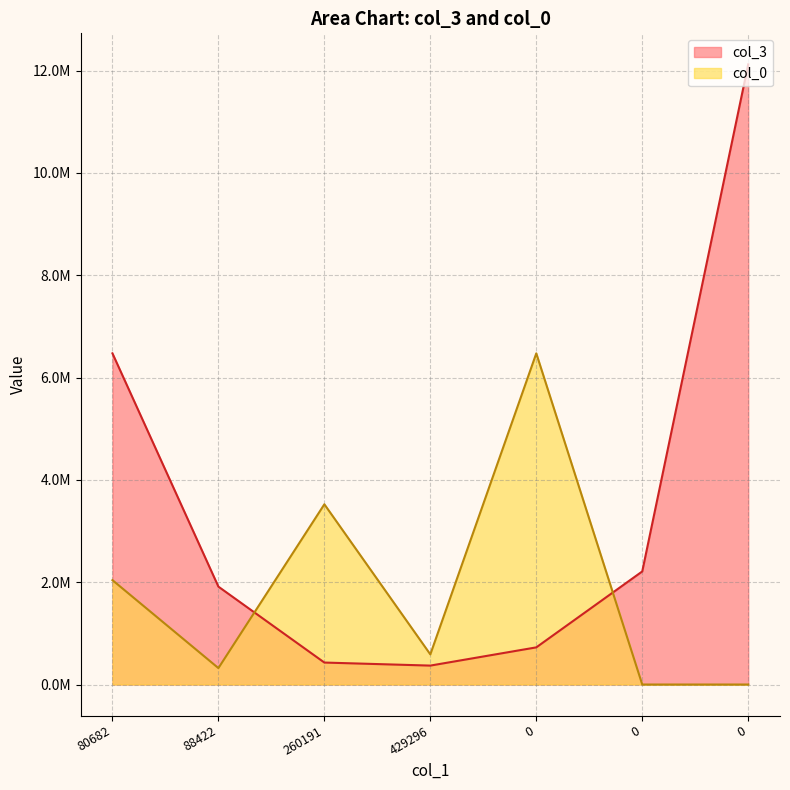

Where does the col_0 series first go above 588964?

80682